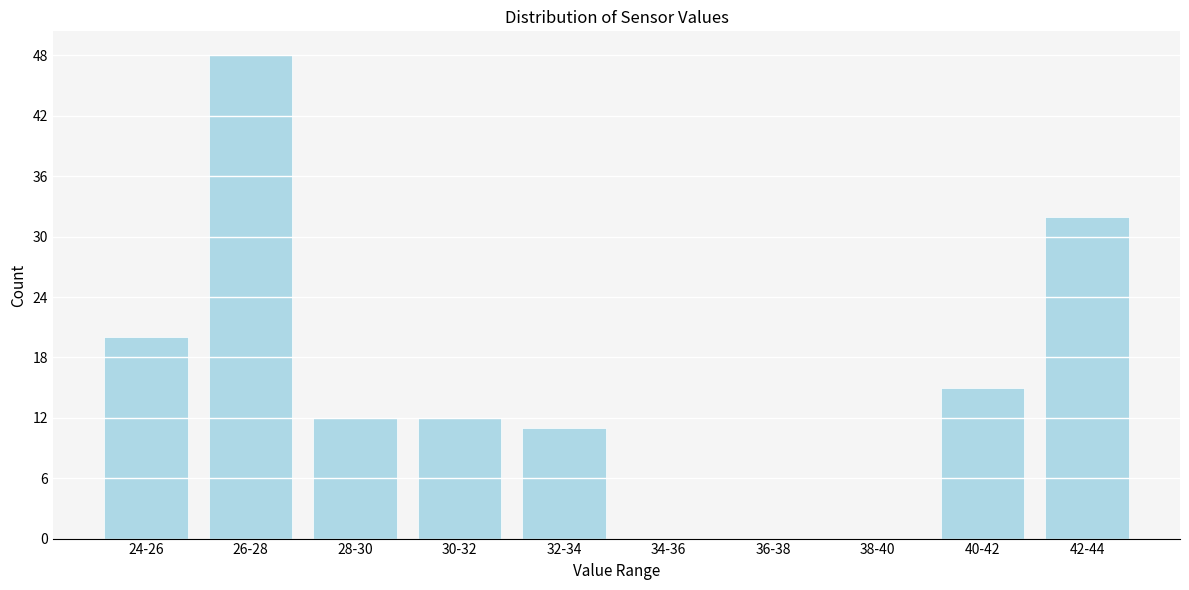

Reading left to right, list all the values displayed in this chart.

24-26=20	26-28=48	28-30=12	30-32=12	32-34=11	34-36=0	36-38=0	38-40=0	40-42=15	42-44=32